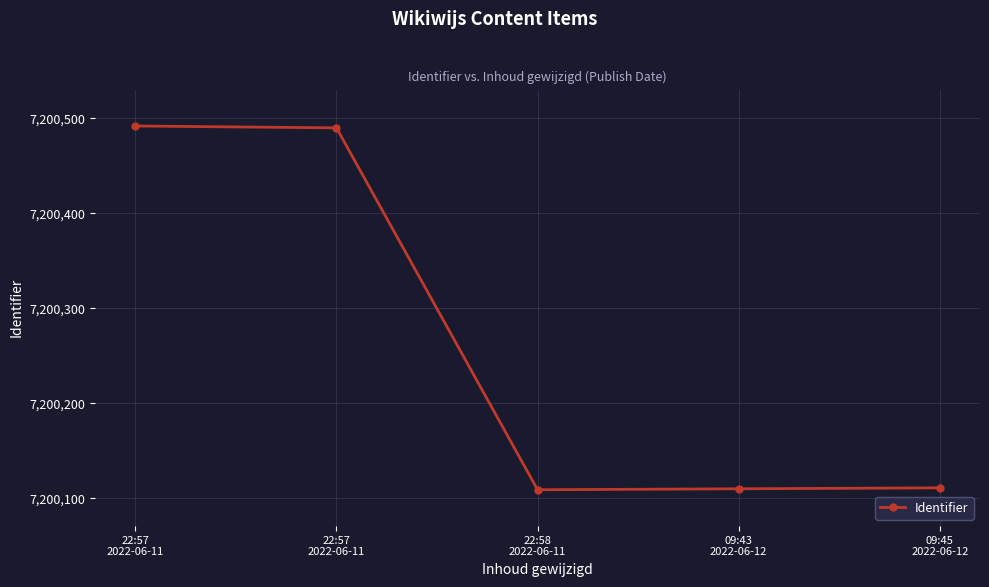

Between 22:57
2022-06-11 and 09:43
2022-06-12, which is larger?

22:57
2022-06-11